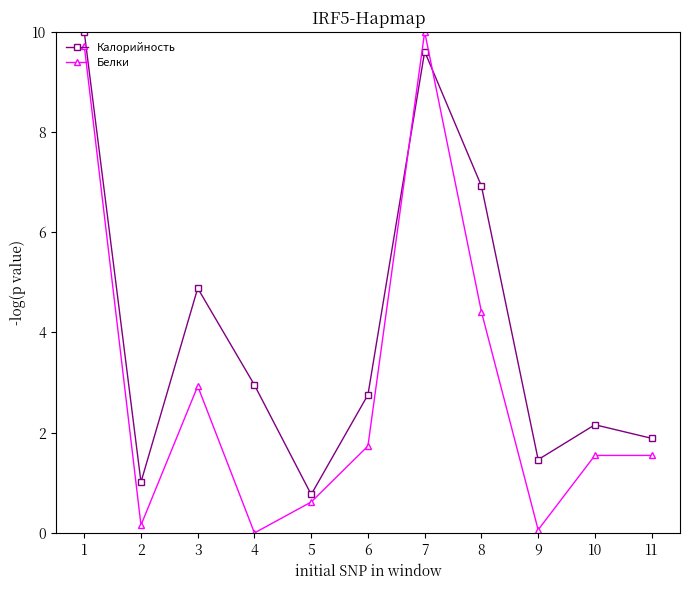

Which series has the largest total across all categories?

Калорийность